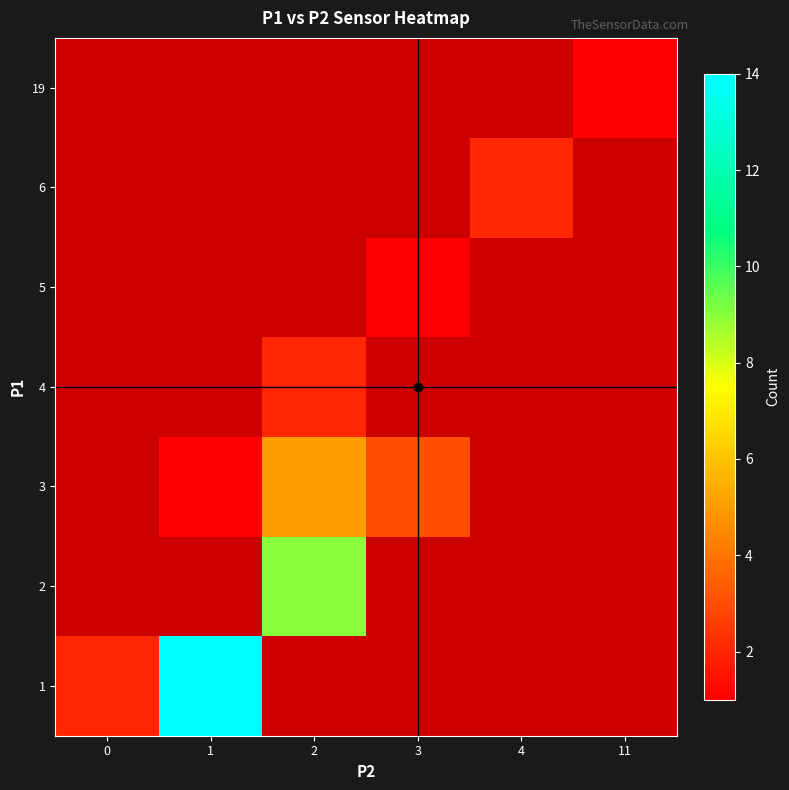

Which category has the lowest value across all series?

1